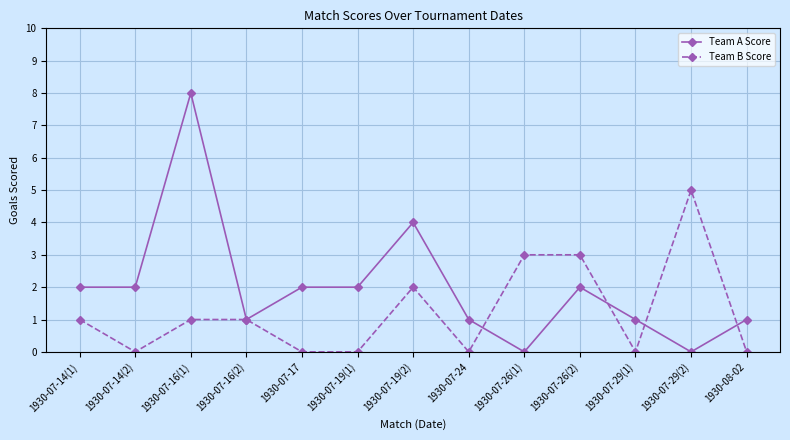

Count the number of data series in this chart.

2